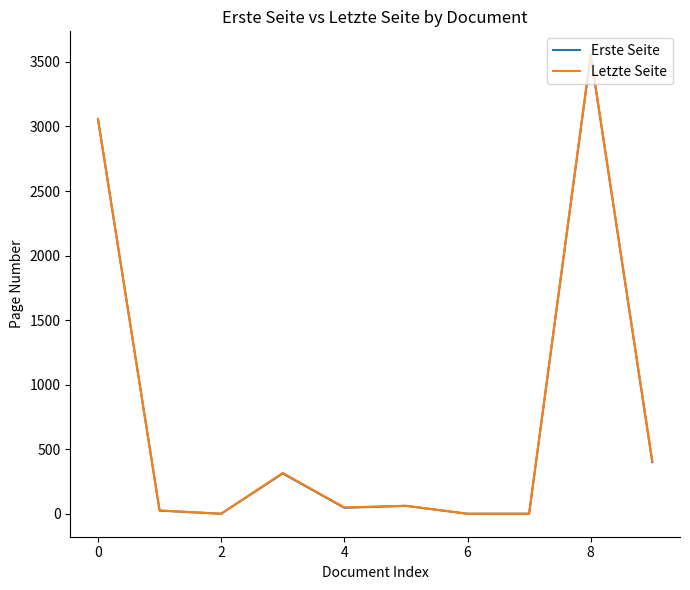

What is the maximum value for Erste Seite?

3552